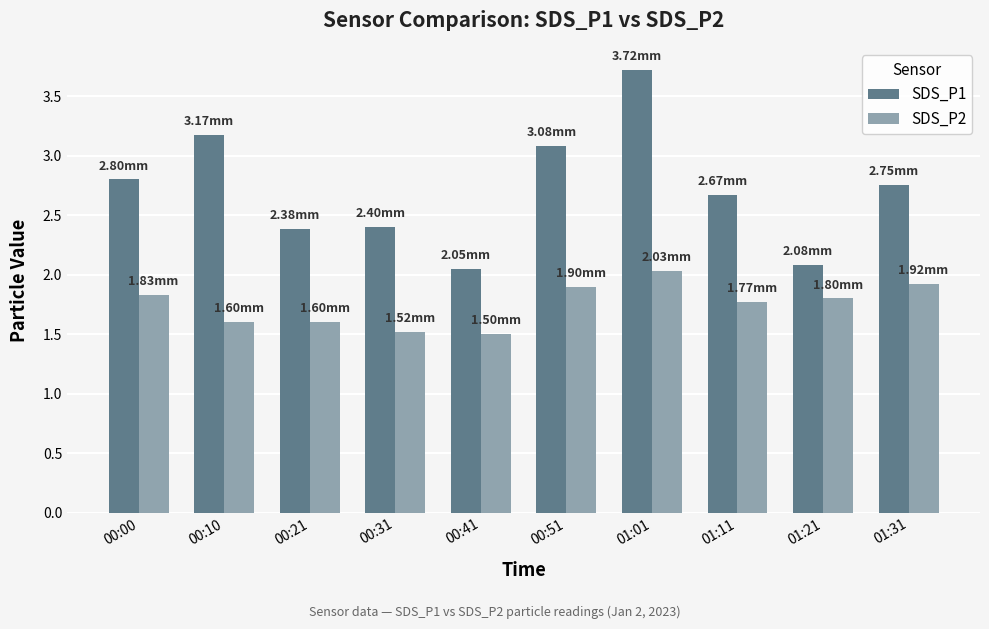

At 00:31, list the series in order from largest to smallest.

SDS_P1, SDS_P2